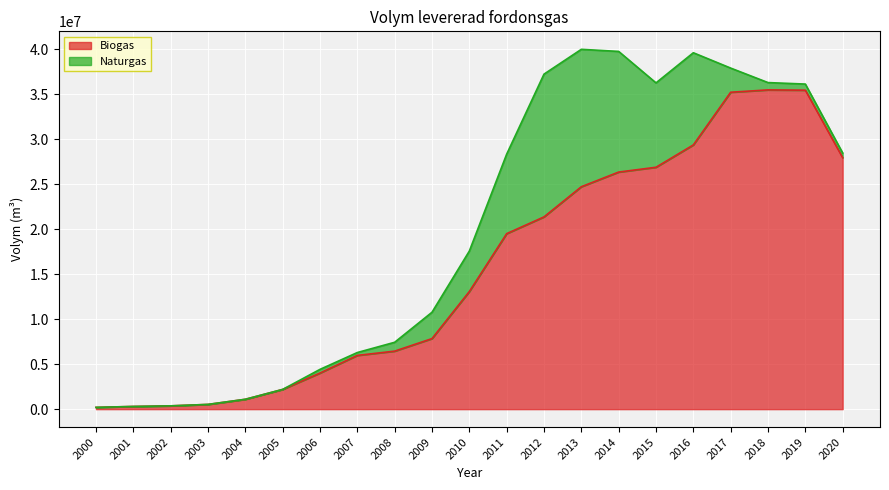

True or false: there are more than 0 points higher than both neighbors.

True